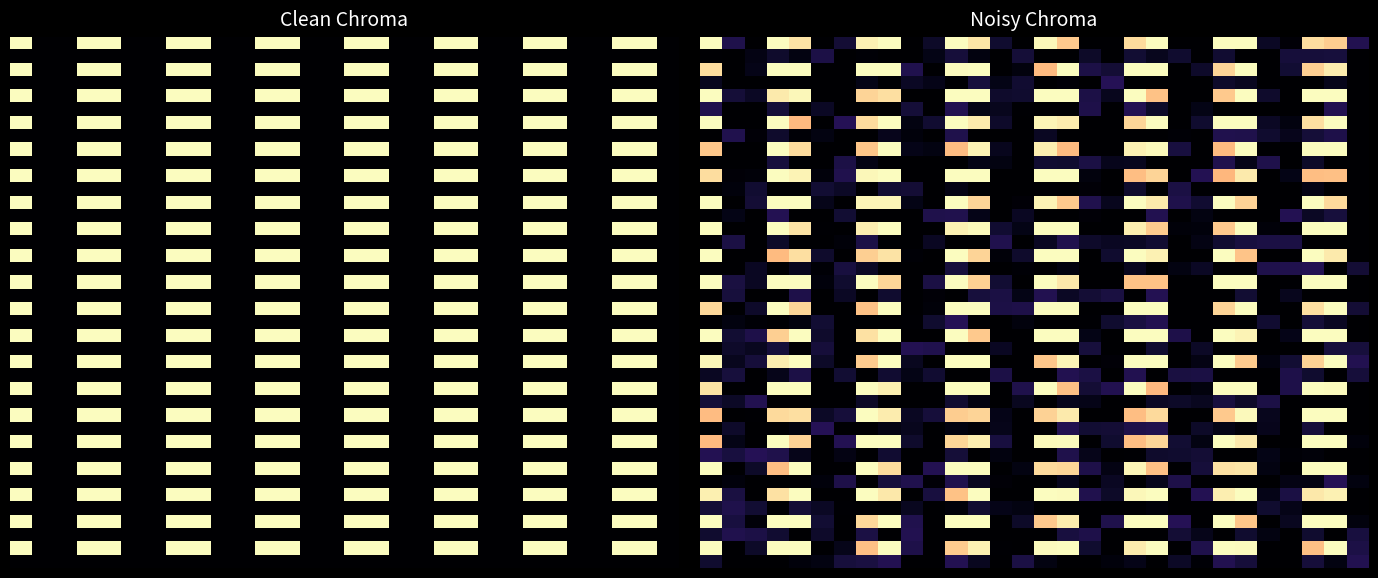

What is the difference between the highest and lowest values at 10?

0.1